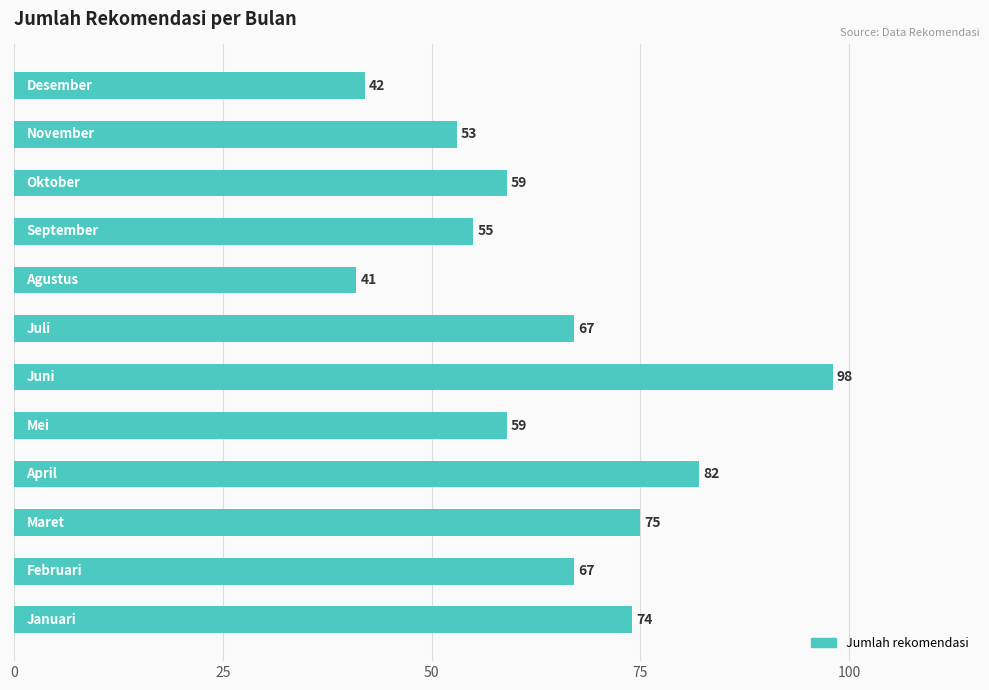

What is the difference between the maximum and minimum values?

57